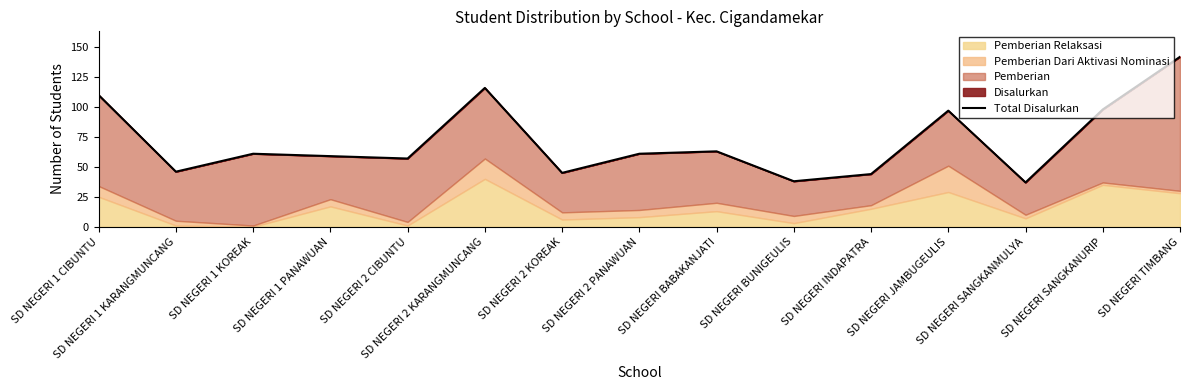

List the labels in order of value, largest first.

SD NEGERI TIMBANG, SD NEGERI 2 KARANGMUNCANG, SD NEGERI 1 CIBUNTU, SD NEGERI SANGKANURIP, SD NEGERI JAMBUGEULIS, SD NEGERI BABAKANJATI, SD NEGERI 1 KOREAK, SD NEGERI 2 PANAWUAN, SD NEGERI 1 PANAWUAN, SD NEGERI 2 CIBUNTU, SD NEGERI 1 KARANGMUNCANG, SD NEGERI 2 KOREAK, SD NEGERI INDAPATRA, SD NEGERI BUNIGEULIS, SD NEGERI SANGKANMULYA